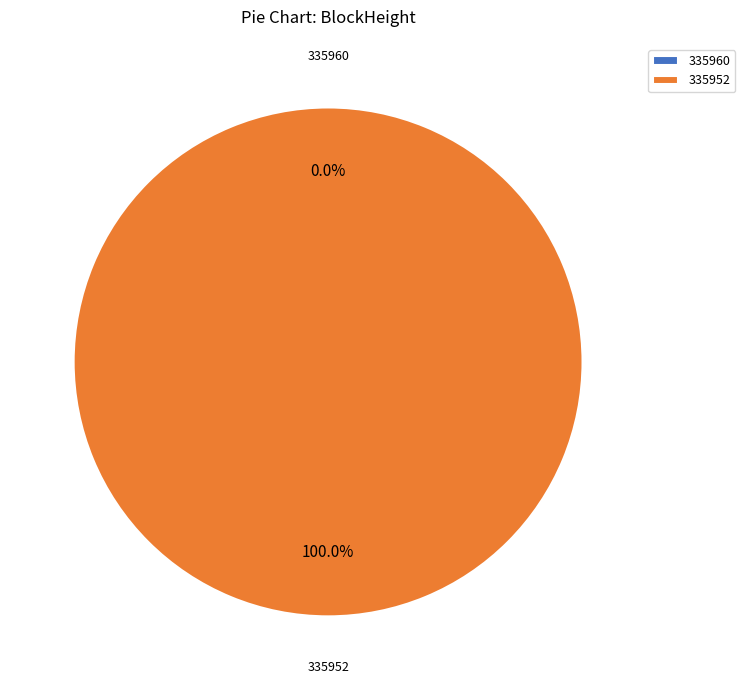

Which has a higher value, 335952 or 335960?

335952